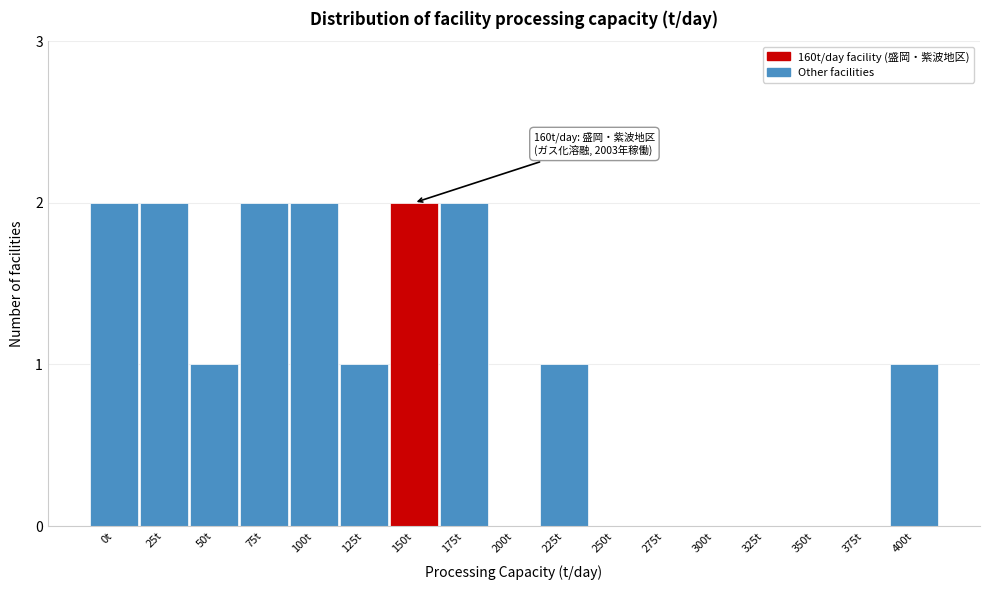

Reading left to right, what are all the values shown in this chart?

0t=2	25t=2	50t=1	75t=2	100t=2	125t=1	150t=2	175t=2	200t=0	225t=1	250t=0	275t=0	300t=0	325t=0	350t=0	375t=0	400t=1